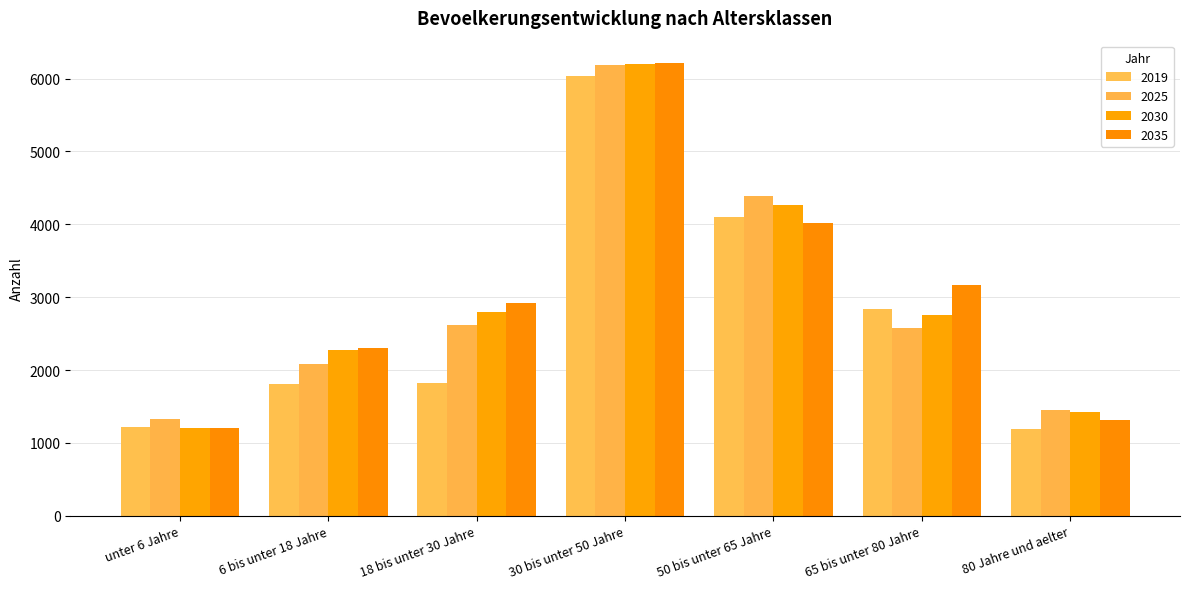

What are all the series names shown in the legend?

2019, 2025, 2030, 2035